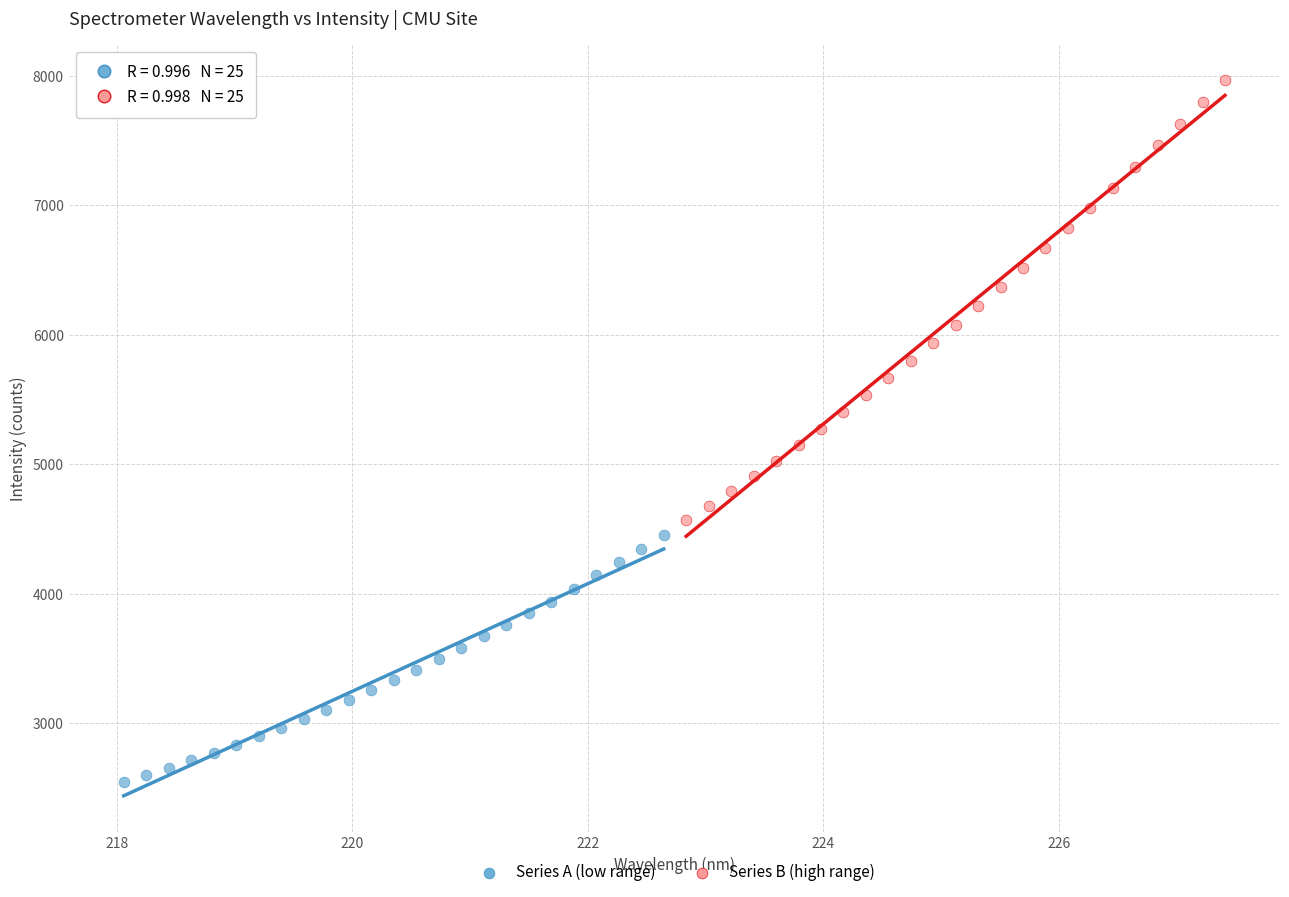

Which series reaches the maximum Y coordinate?

Series B (high range)